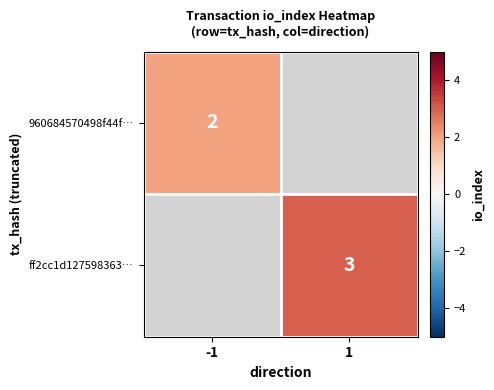

True or false: ff2cc1d127598363… has a value of 3 at 1.

True